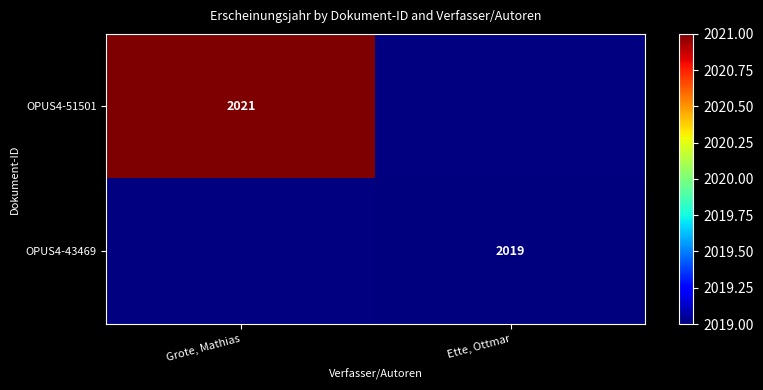

True or false: OPUS4-51501 has a value of 2021 at Grote, Mathias.

True